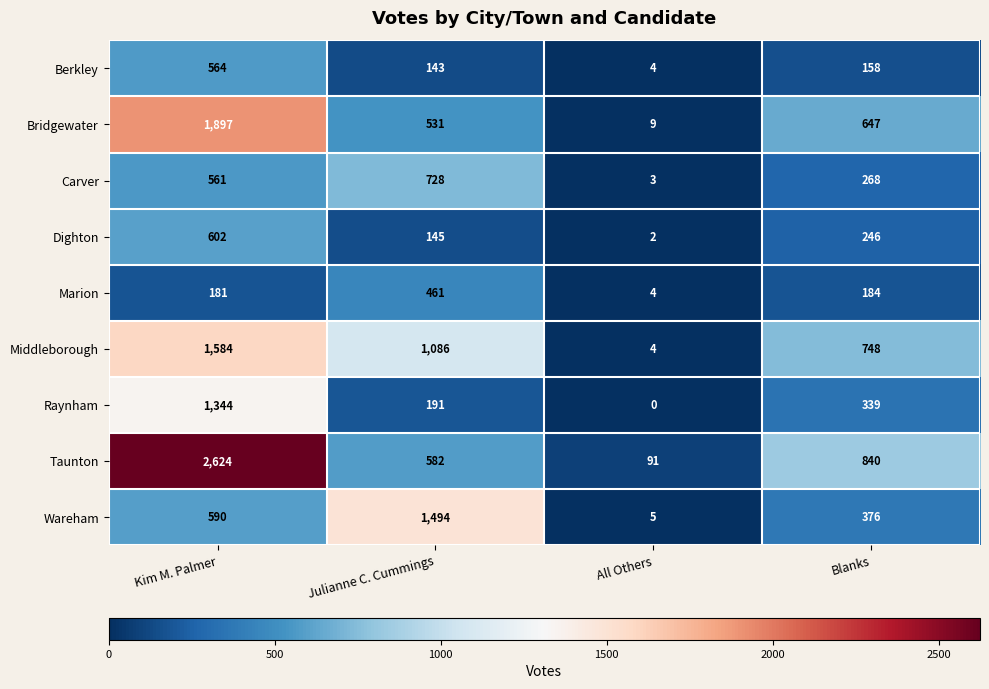

Which series has the largest range (max minus min)?

Taunton